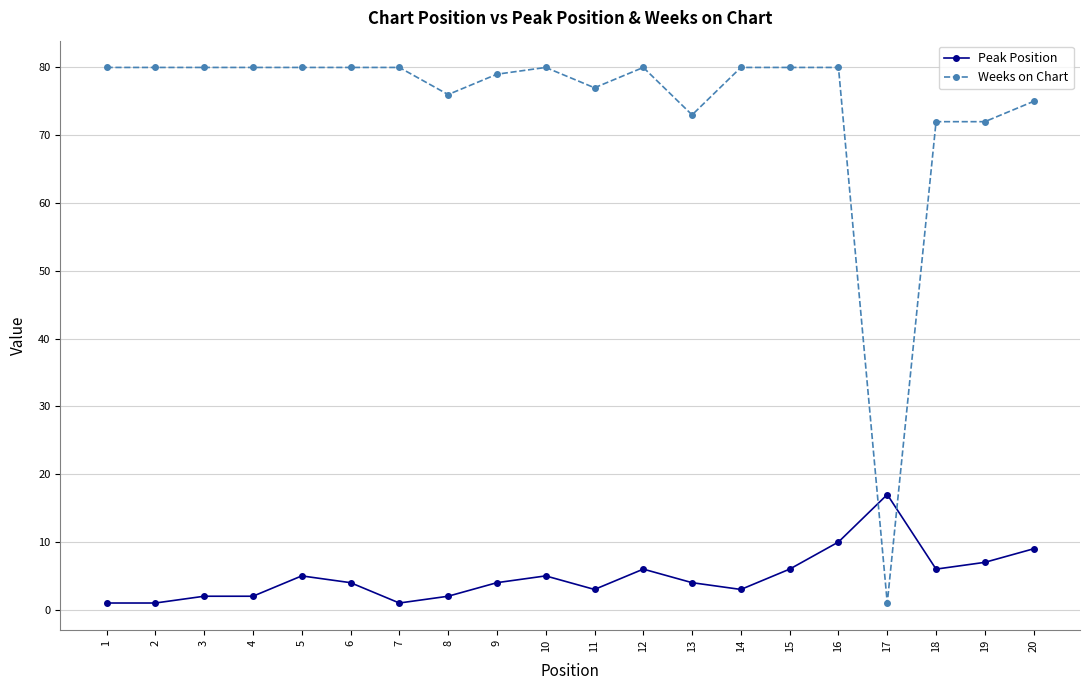

Rank the series by their maximum value, from highest to lowest.

Weeks on Chart, Peak Position